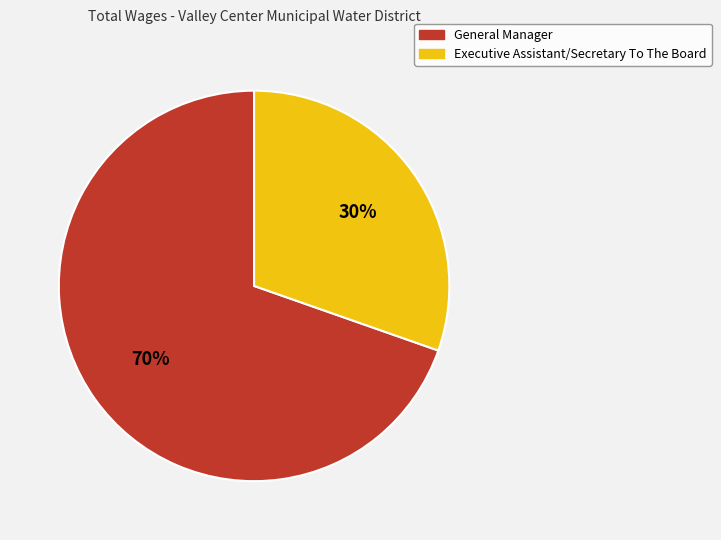

The General Manager slice represents 63% of the pie. True or false?

False